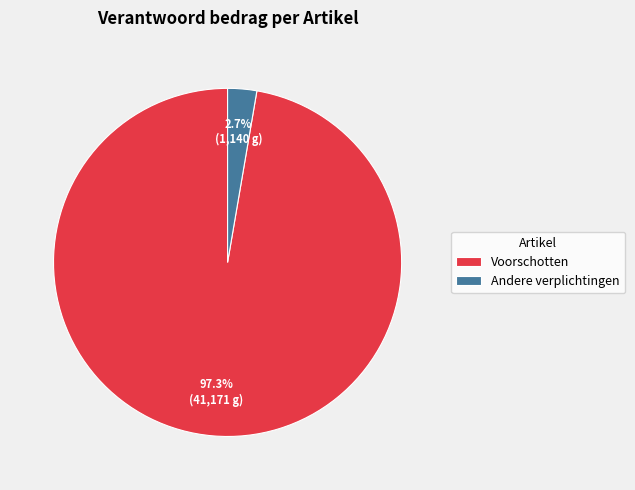

Is Voorschotten the majority of the pie?

Yes